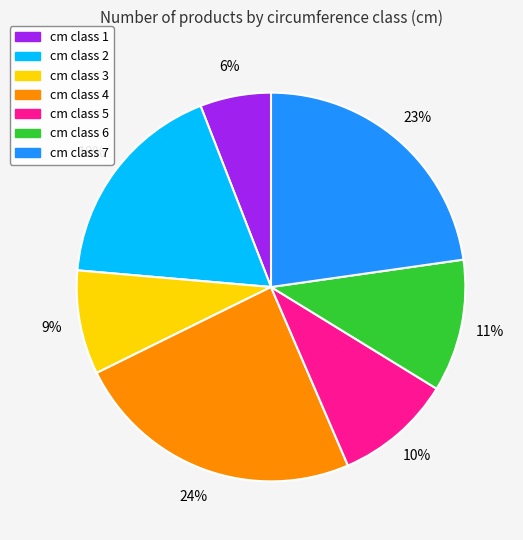

How many segments does this pie chart have?

7